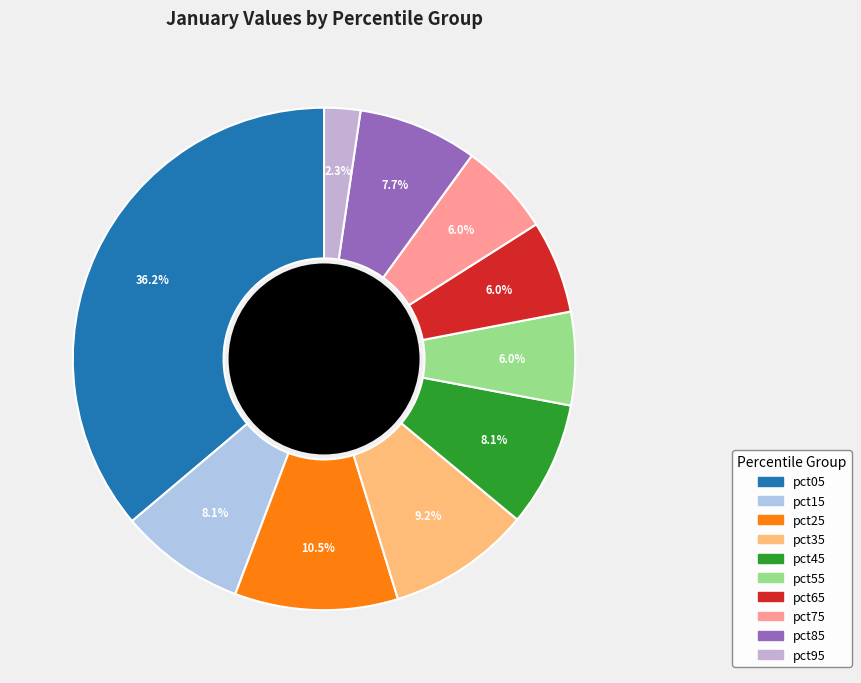

To the nearest percent, what percentage of the pie is pct75?

6%